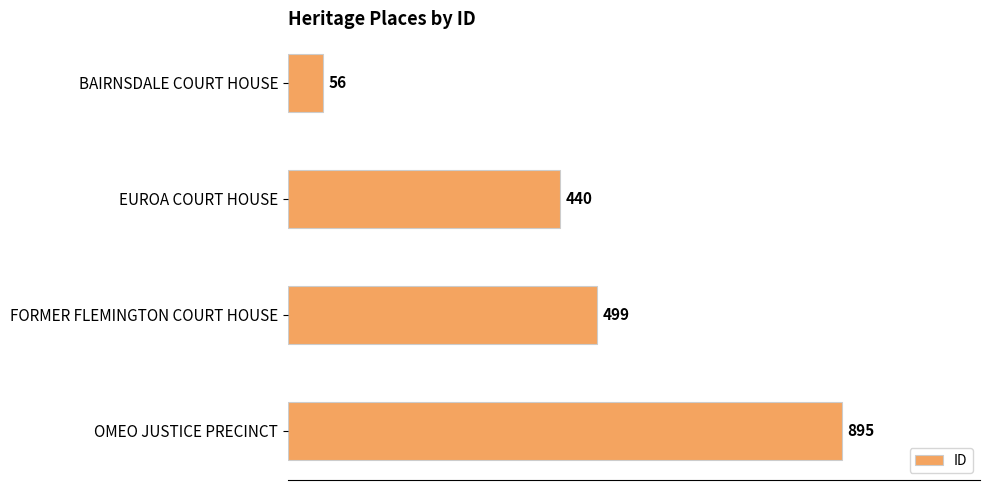

What is the change in value from FORMER FLEMINGTON COURT HOUSE to OMEO JUSTICE PRECINCT?

+396